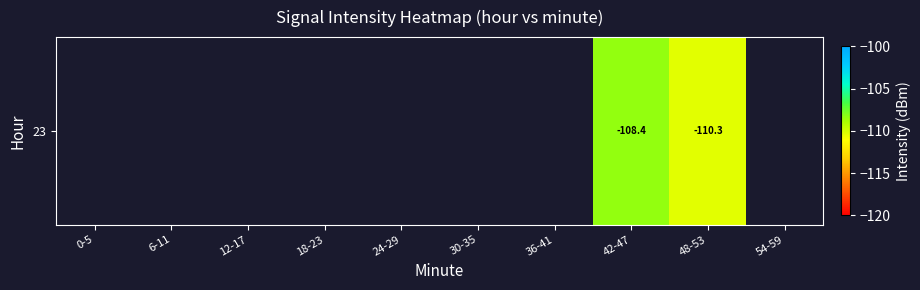

Between 18-23 and 48-53, which is larger?

48-53